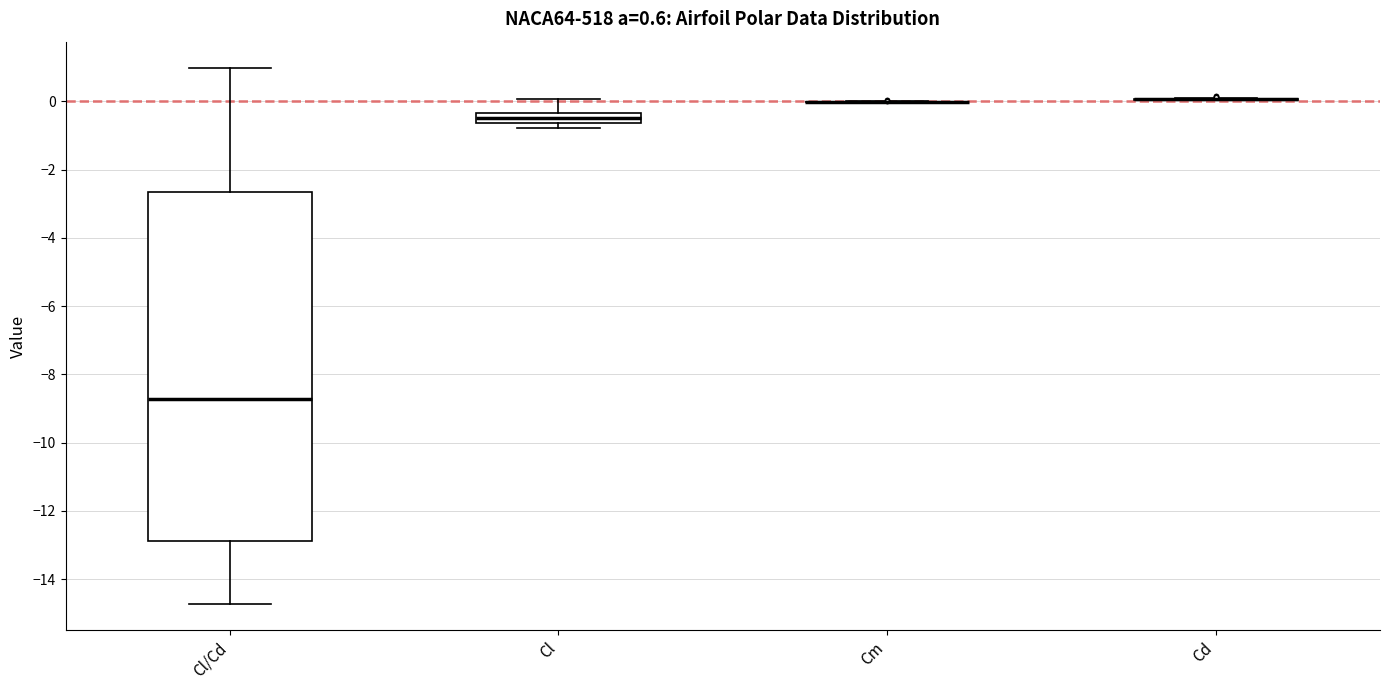

Which box is the tallest, from its lower edge to its upper edge?

Cl/Cd